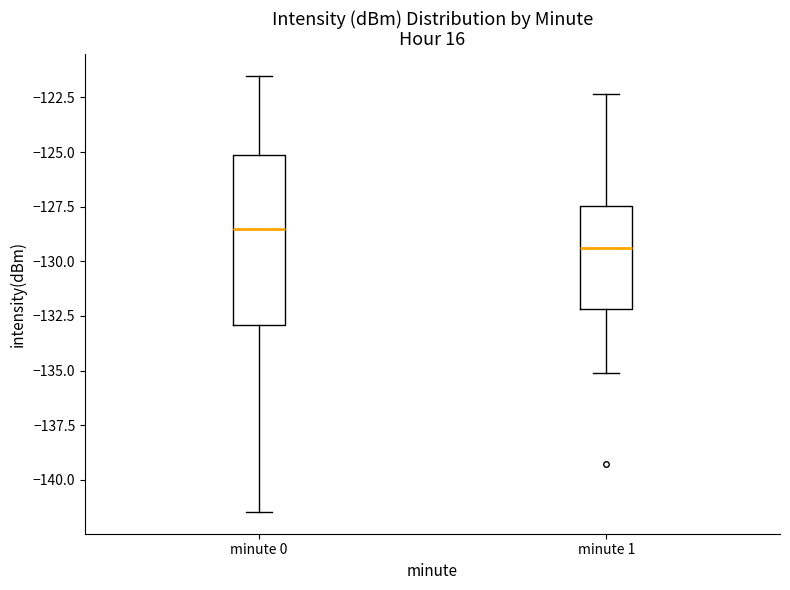

Where does the lower whisker of the box for minute 1 end on the y-axis? The values are not printed on the chart, so give them approximately, as read against the axis.

-135.0